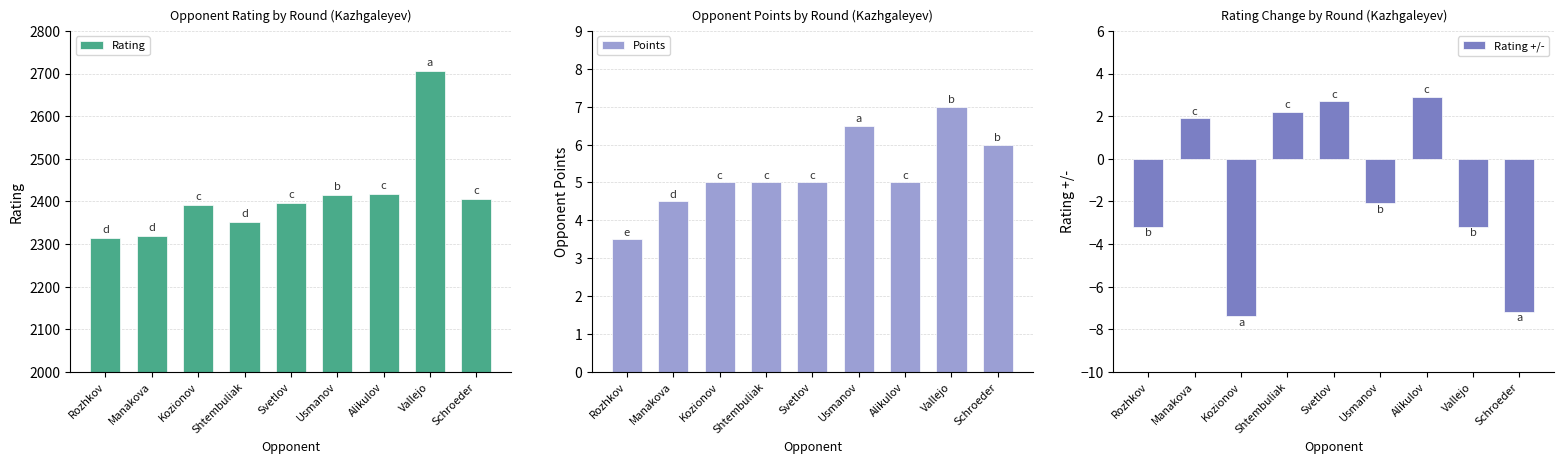

Which series has the widest spread of values?

Rating